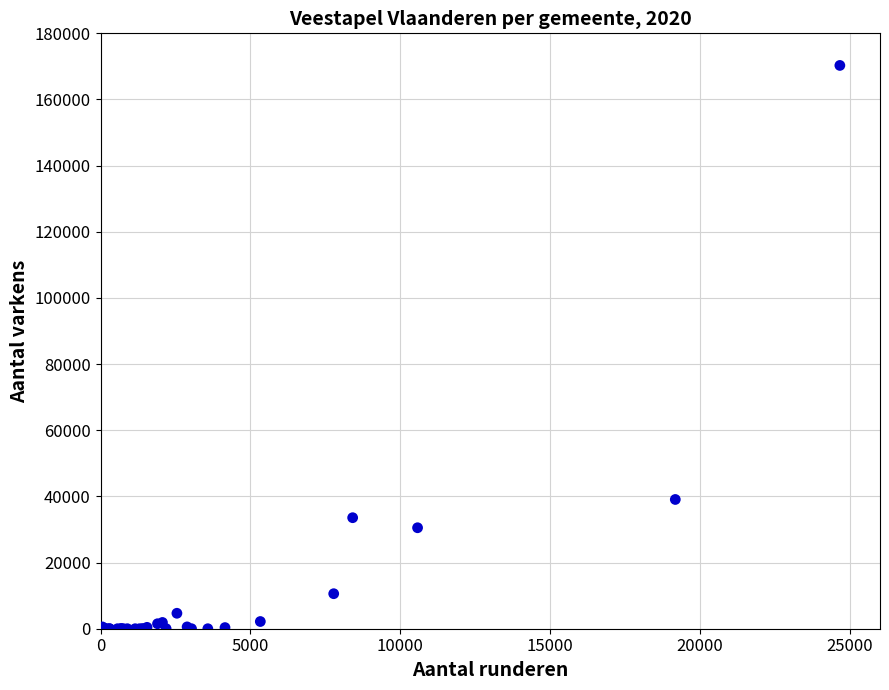

What Y value in the scatter plot is closest to 85148?

39075